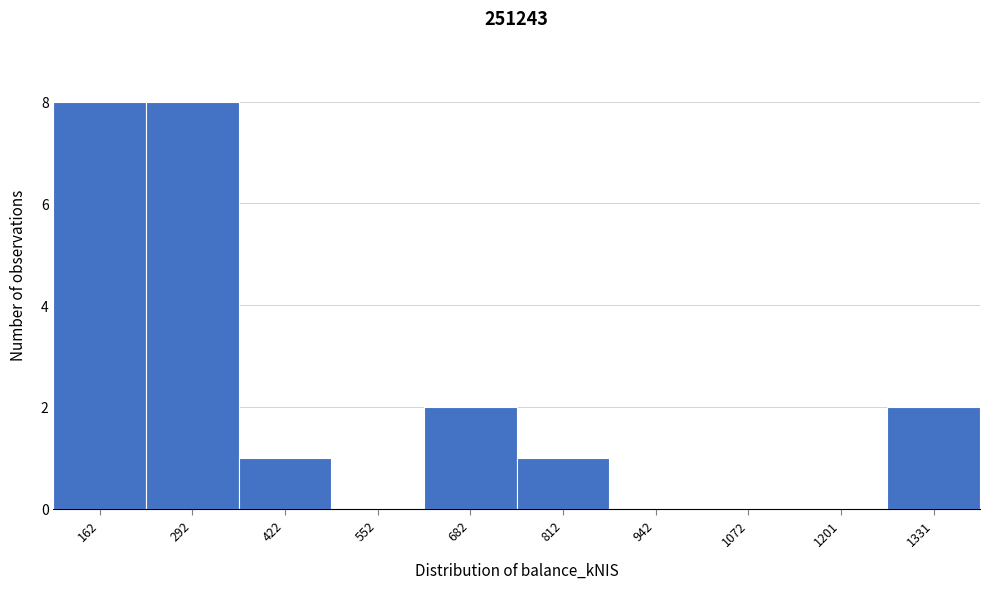

Reading left to right, what are all the values shown in this chart?

162=8	292=8	422=1	552=0	682=2	812=1	942=0	1072=0	1201=0	1331=2